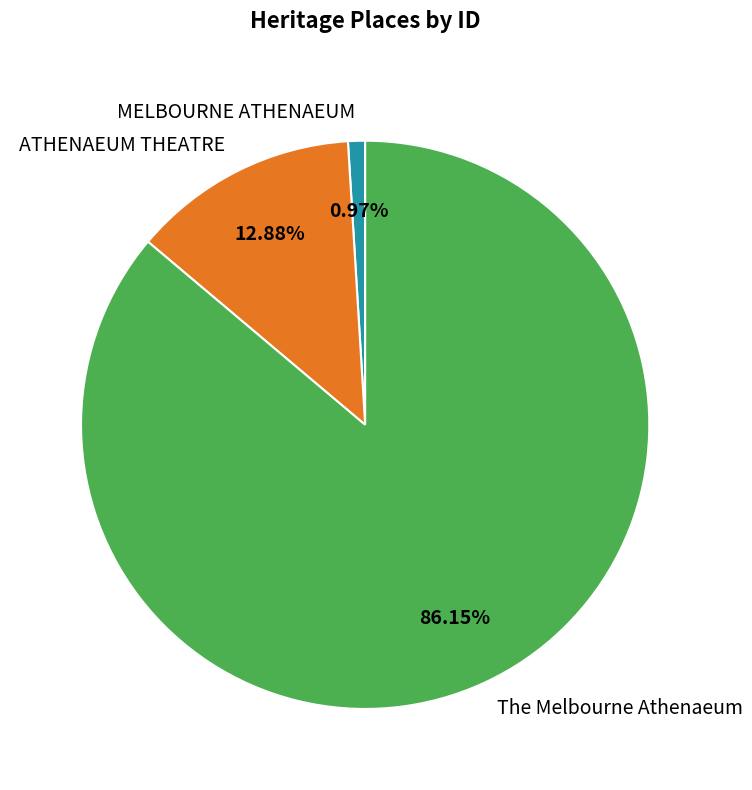

Is there any slice that represents more than half of the pie?

Yes